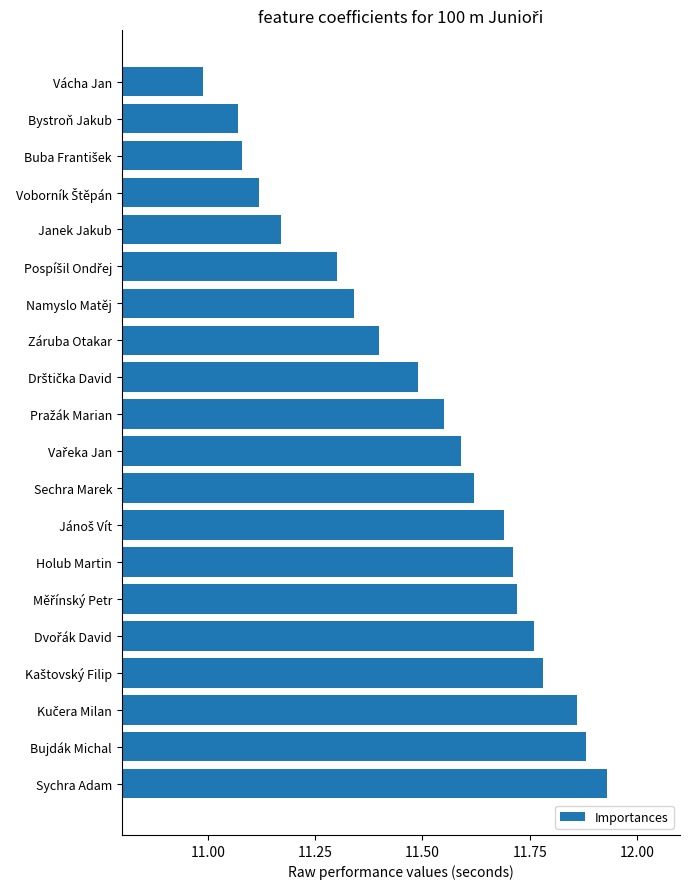

What is the sum of all values?

230.1